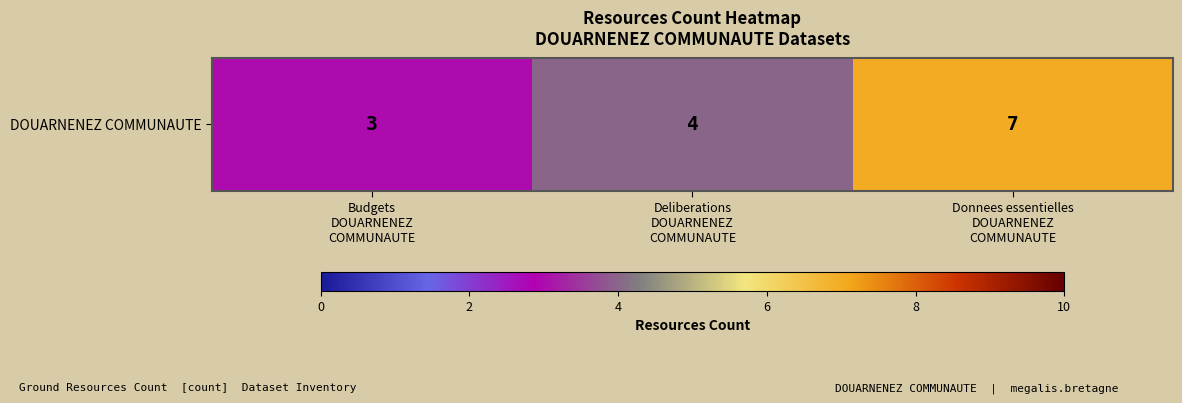

At which label does the data first exceed 4?

Donnees essentielles
DOUARNENEZ
COMMUNAUTE